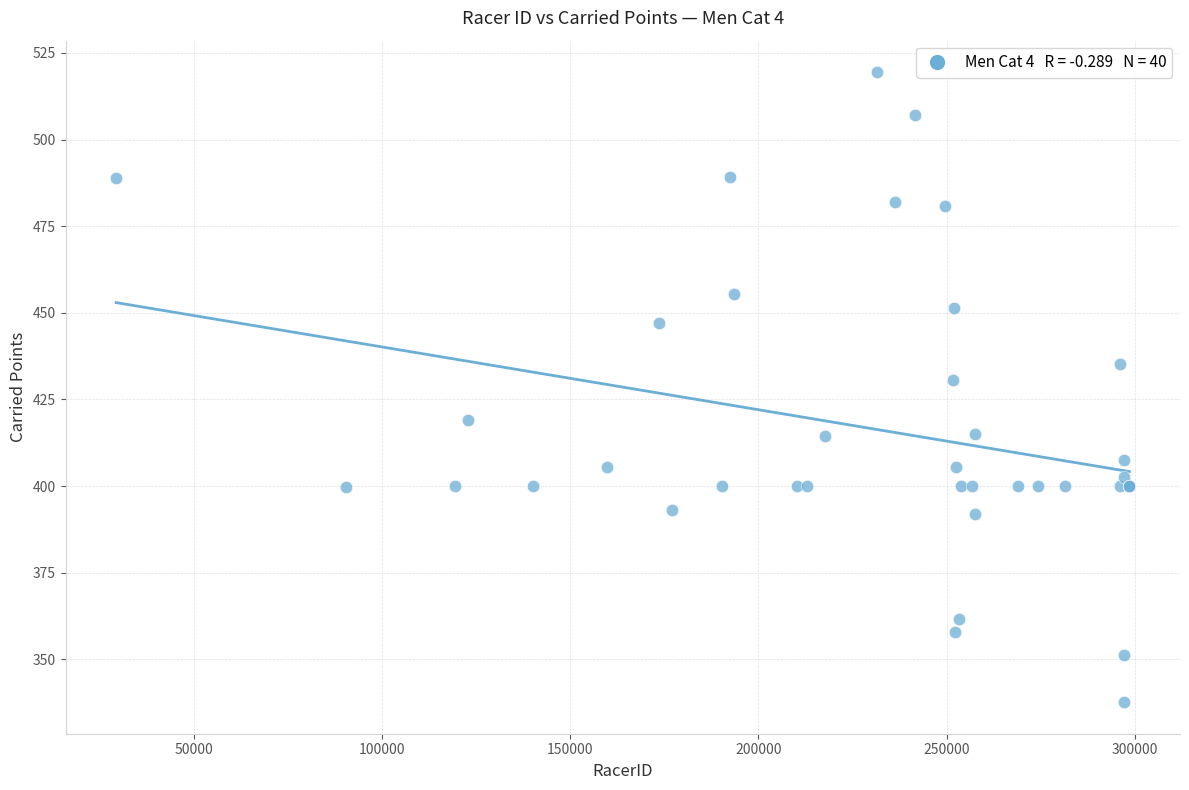

What Y value in the scatter plot is closest to 428?

430.6